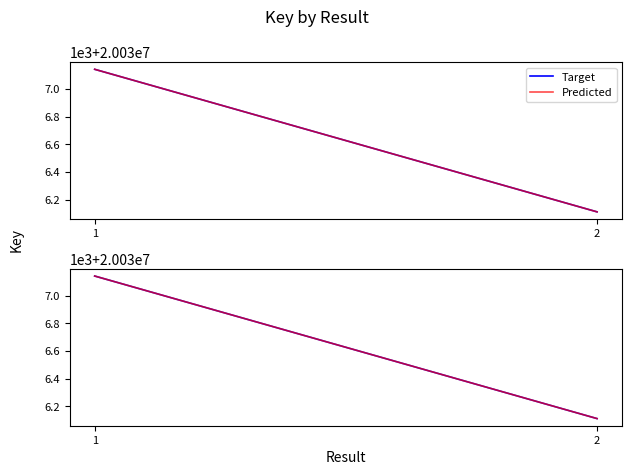

What is the difference between the Target values at 2 and 1?

1030